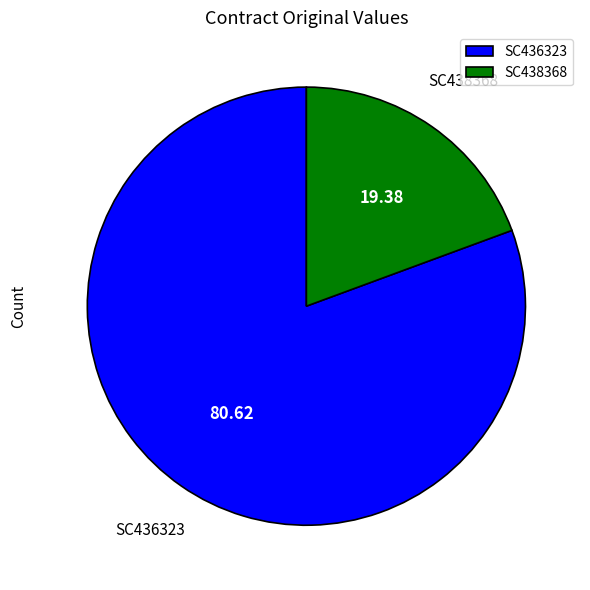

Is the sum of SC438368 and SC436323 greater than half?

Yes